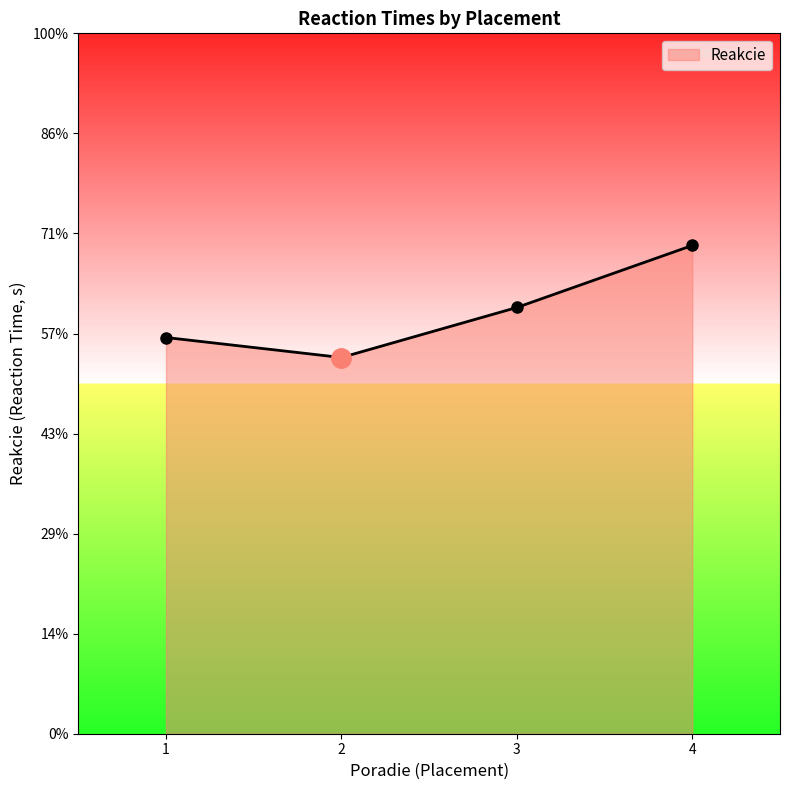

List the labels in order of value, smallest first.

2, 1, 3, 4